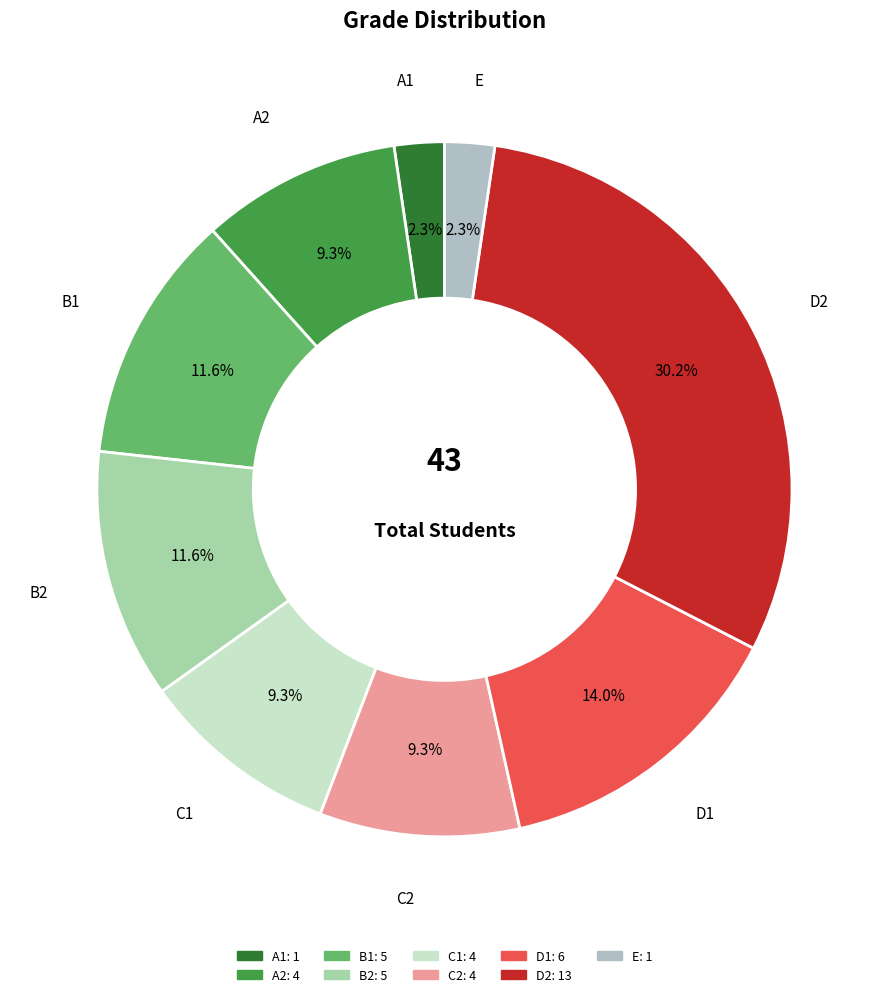

Between C1 and E, which is larger?

C1